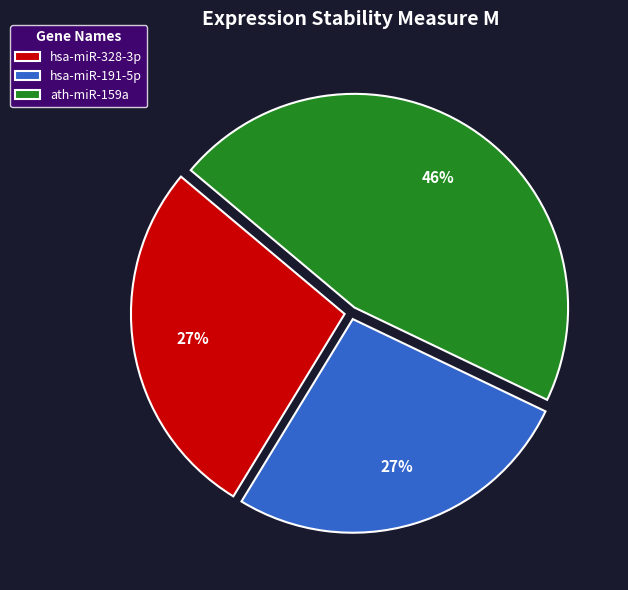

Does hsa-miR-328-3p account for over 50% of the chart?

No